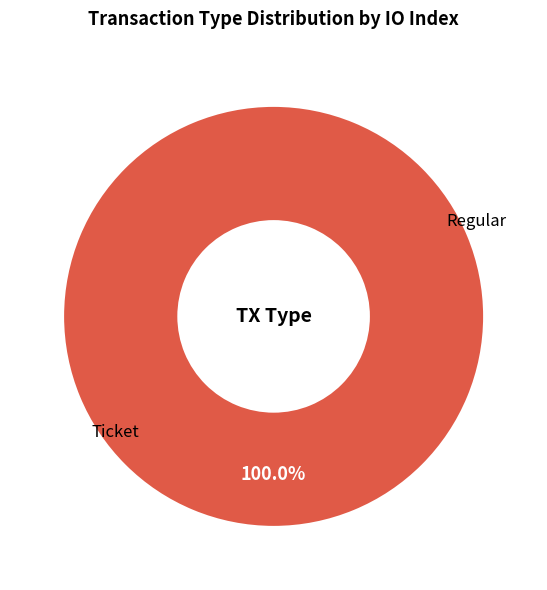

To the nearest percent, what is the difference between the largest and smallest slice percentages?

100%